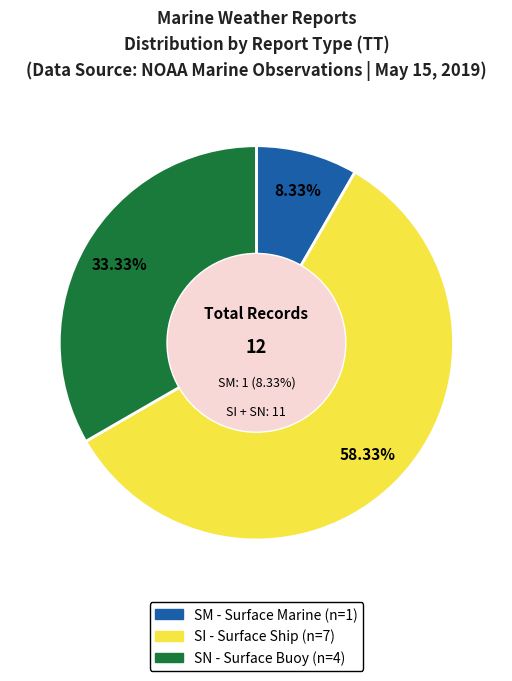

Is there a majority slice in this chart?

Yes